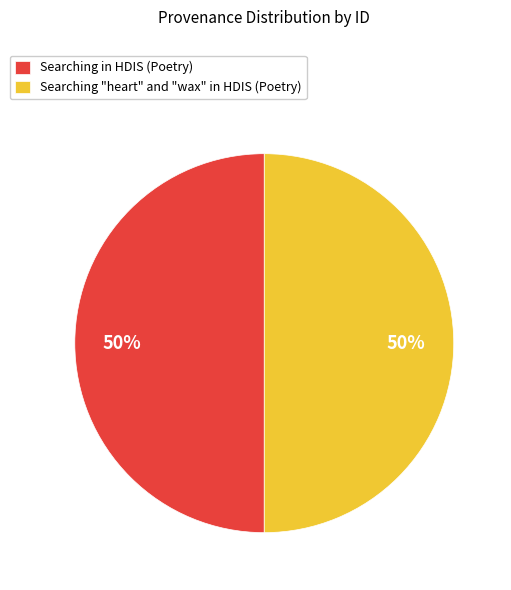

To the nearest percent, what is the combined percentage of Searching in HDIS (Poetry) and Searching "heart" and "wax" in HDIS (Poetry)?

100%